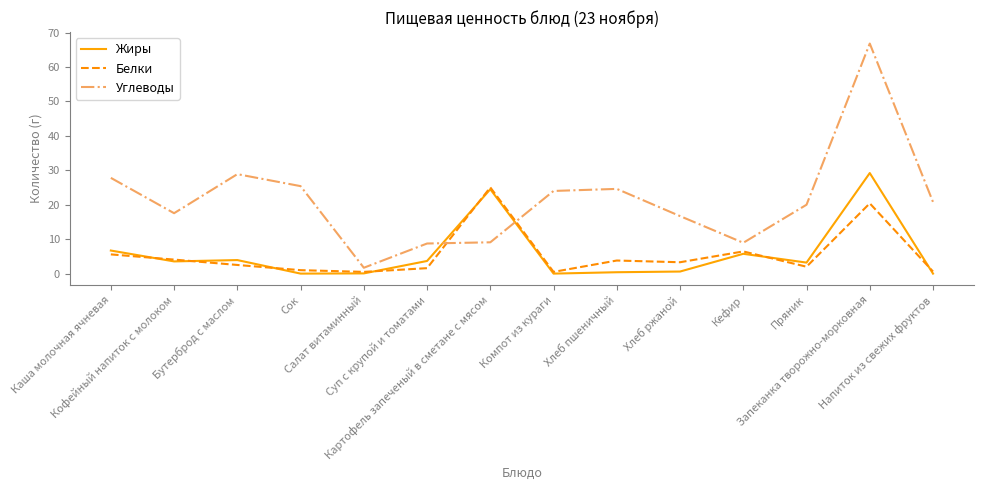

True or false: Углеводы and Жиры cross at least once.

True